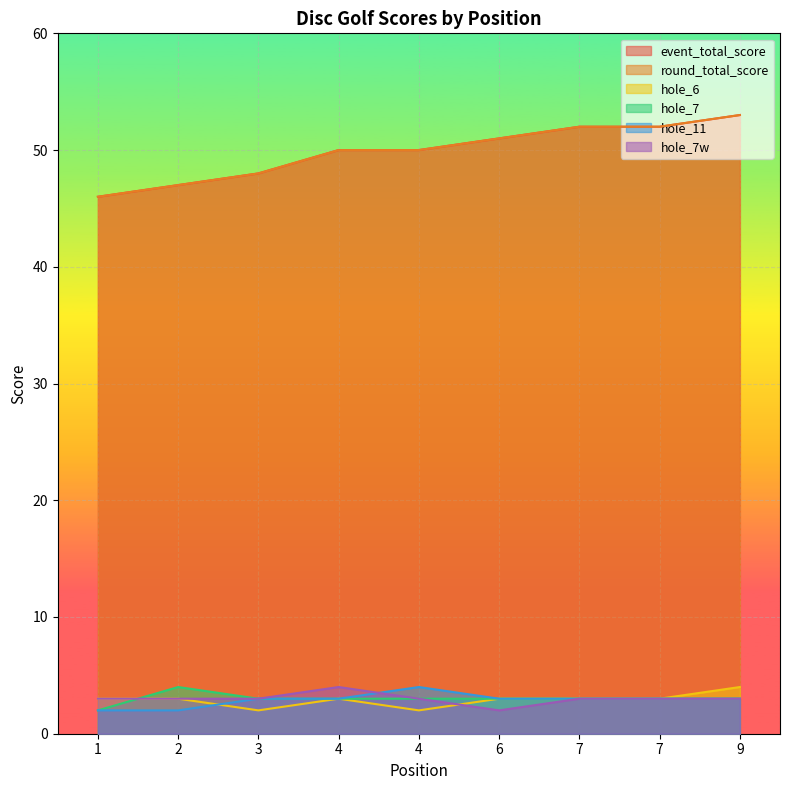

Reading left to right, extract all data points from this chart.

event_total_score: 46	47	48	50	50	51	52	52	53
round_total_score: 46	47	48	50	50	51	52	52	53
hole_6: 3	3	2	3	2	3	3	3	4
hole_7: 2	4	3	3	3	3	3	3	3
hole_11: 2	2	3	3	4	3	3	3	3
hole_7w: 3	3	3	4	3	2	3	3	3